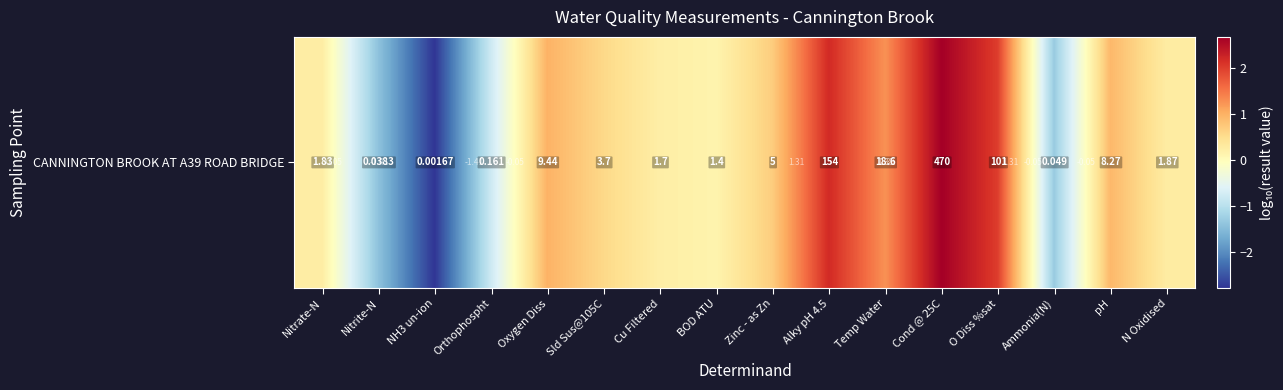

List the labels in order of value, smallest first.

NH3 un-ion, Nitrite-N, Ammonia(N), Orthophospht, BOD ATU, Cu Filtered, Nitrate-N, N Oxidised, Sld Sus@105C, Zinc - as Zn, pH, Oxygen Diss, Temp Water, O Diss %sat, Alky pH 4.5, Cond @ 25C